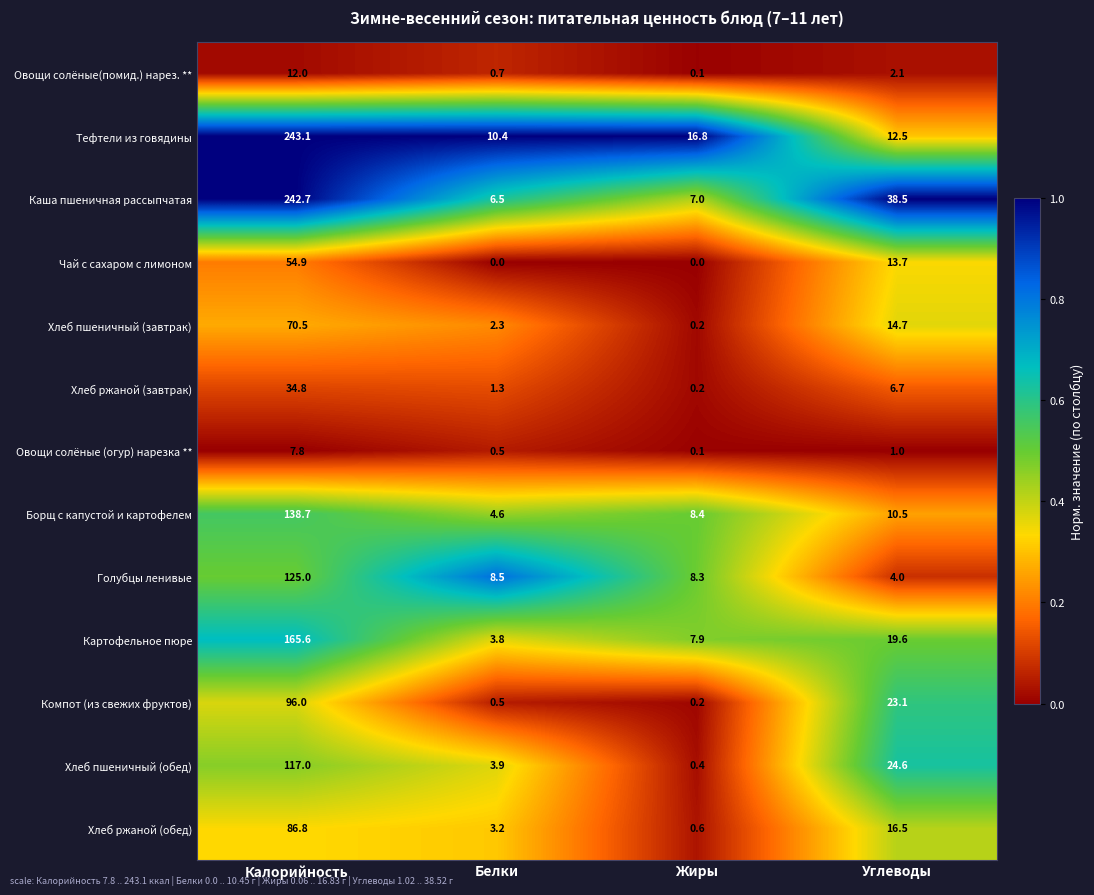

The Тефтели из говядины series shows 16.4 at Белки. True or false?

False